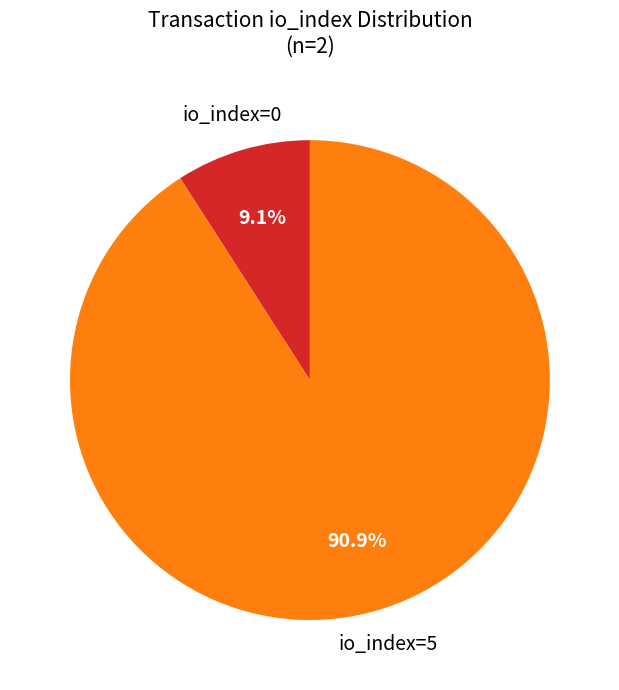

To the nearest percent, what is the difference between the largest and smallest slice percentages?

82%